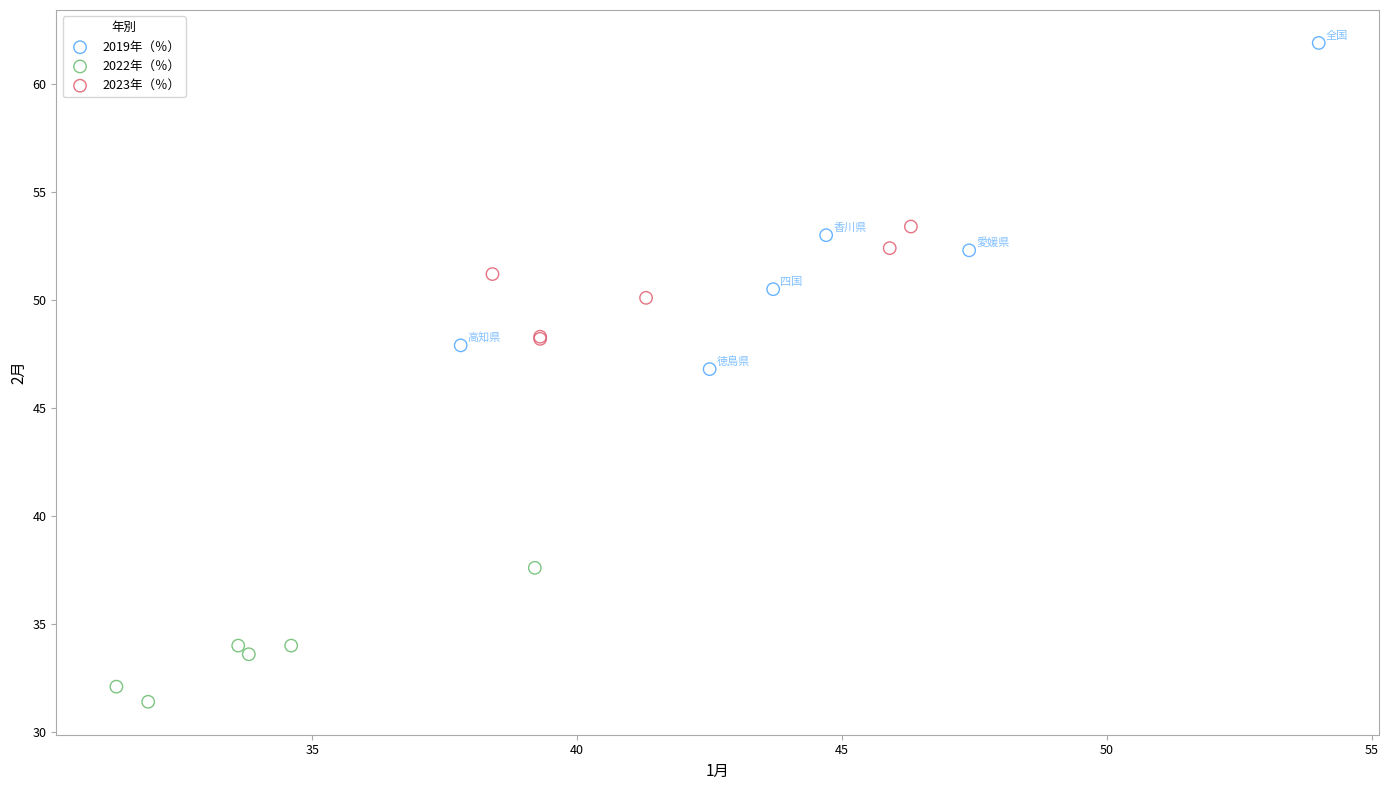

Which series reaches the minimum Y coordinate?

2022年（％）